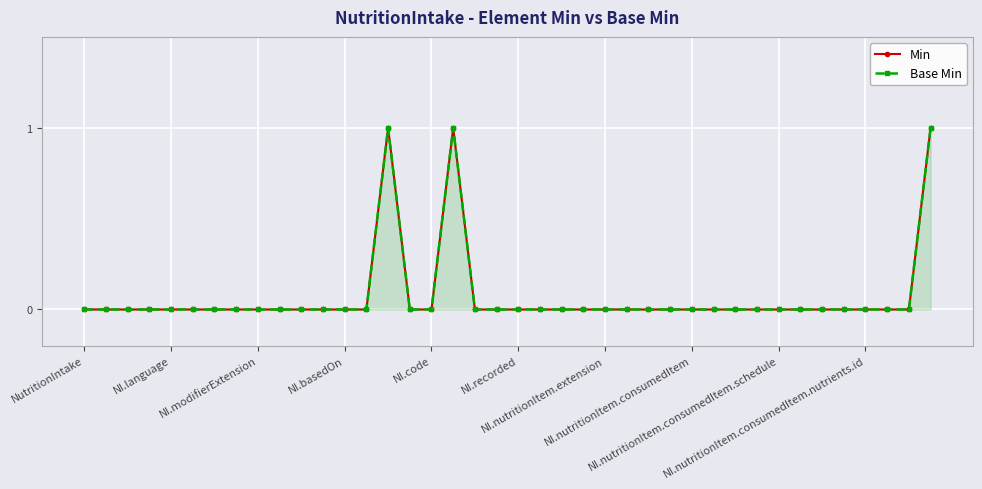

At which label is Min closest to 0?

NutritionIntake